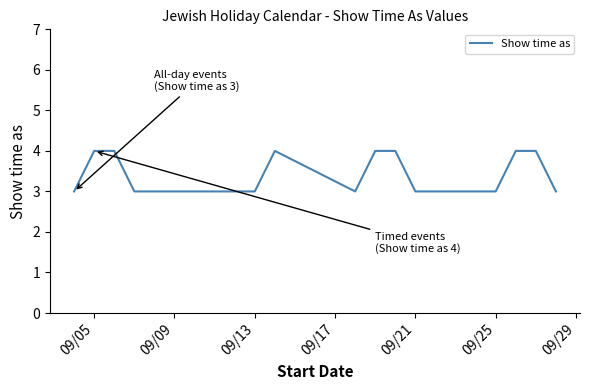

Reading left to right, extract all data points from this chart.

3	4	4	3	3	3	4	3	4	4	3	3	3	3	3	4	4	3